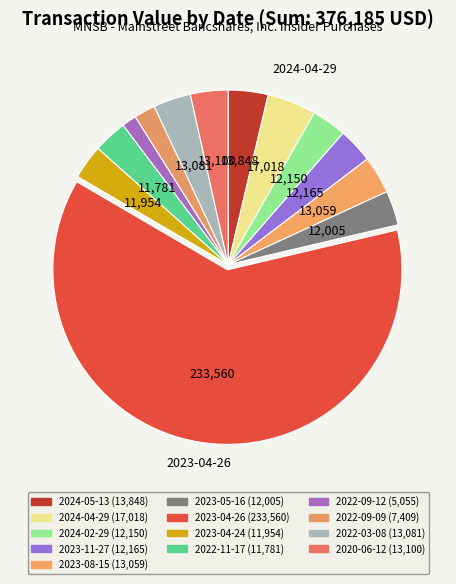

Rank the categories by value from highest to lowest.

2023-04-26, 2024-04-29, 2024-05-13, 2020-06-12, 2022-03-08, 2023-08-15, 2023-11-27, 2024-02-29, 2023-05-16, 2023-04-24, 2022-11-17, 2022-09-09, 2022-09-12